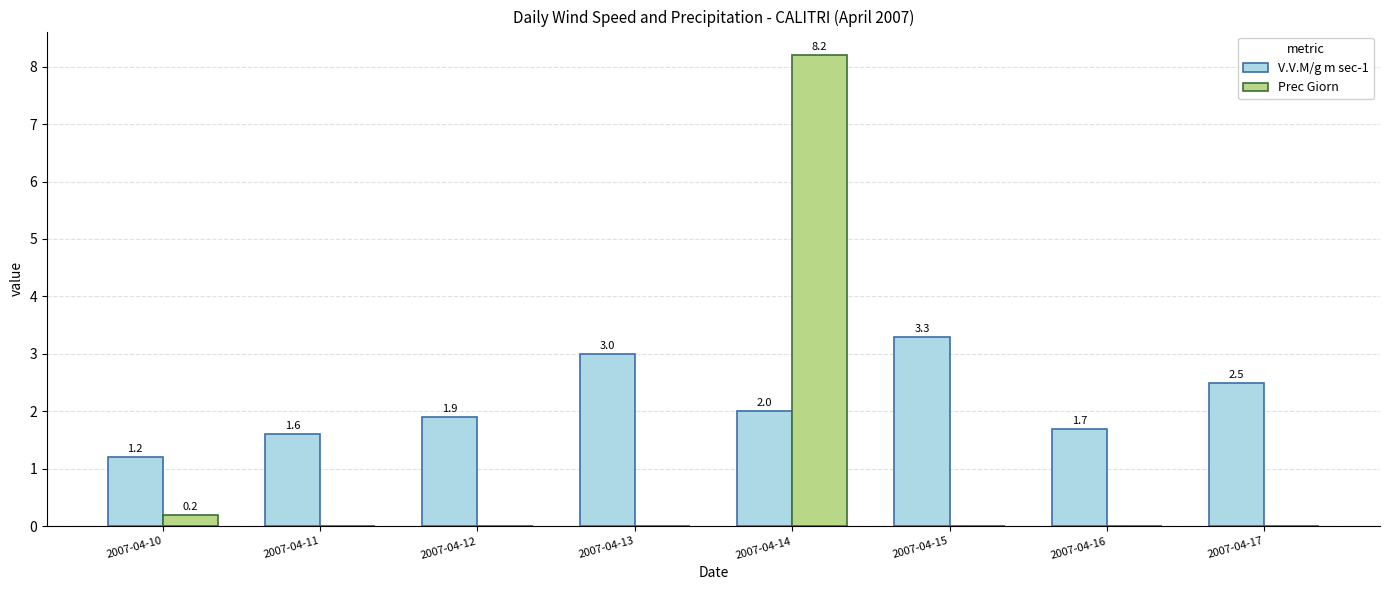

Which series has the largest total across all categories?

V.V.M/g m sec-1